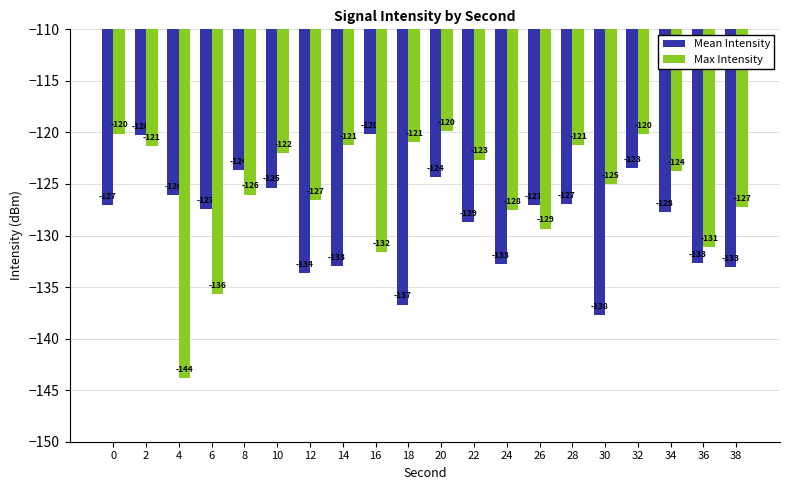

What is the difference between the second highest and second lowest values in the Max Intensity series?

15.6